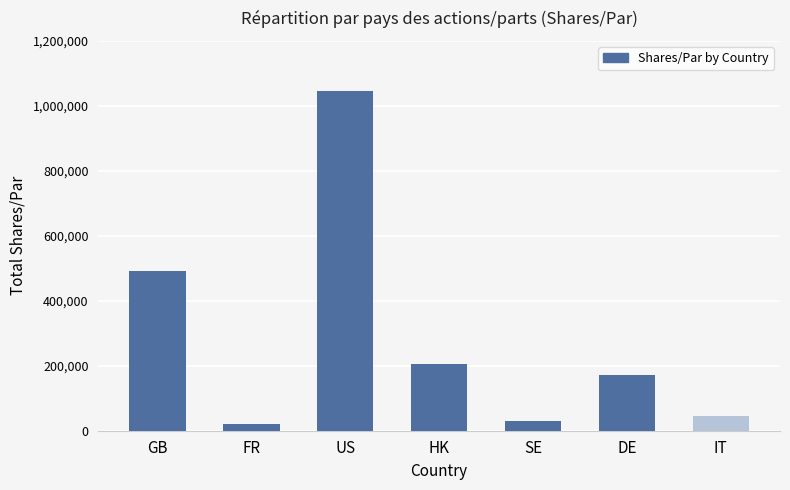

What is the label of the 3rd bar from the right?

SE